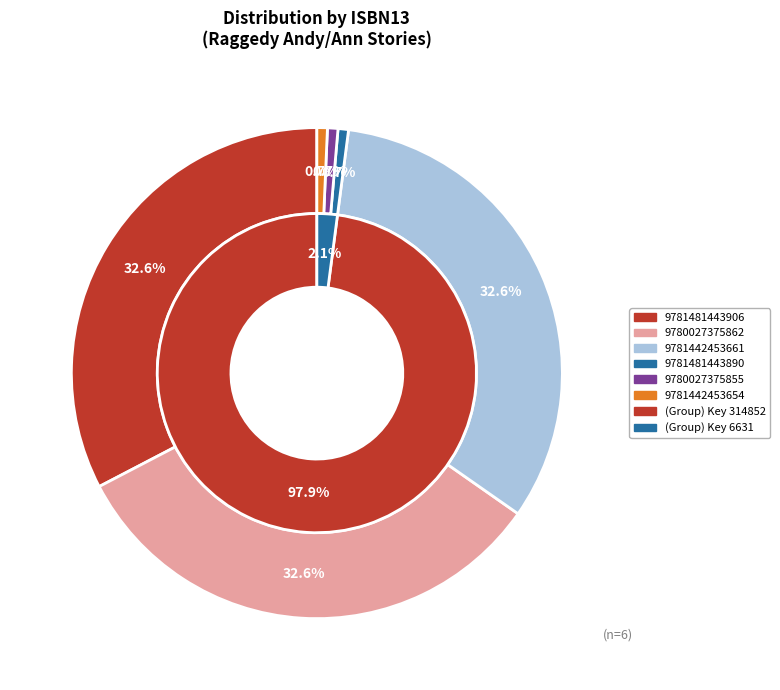

Count the number of slices in the pie.

6